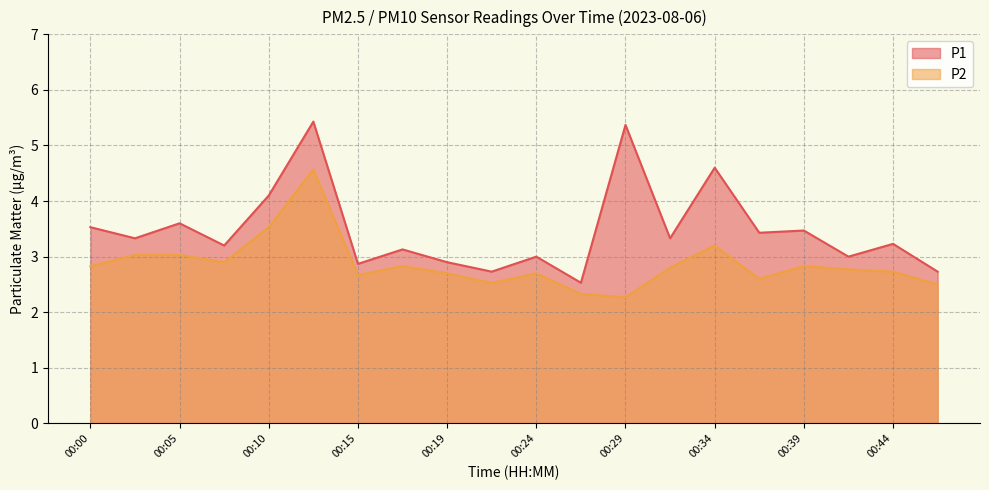

Where does the P1 series first go above 3?

00:00